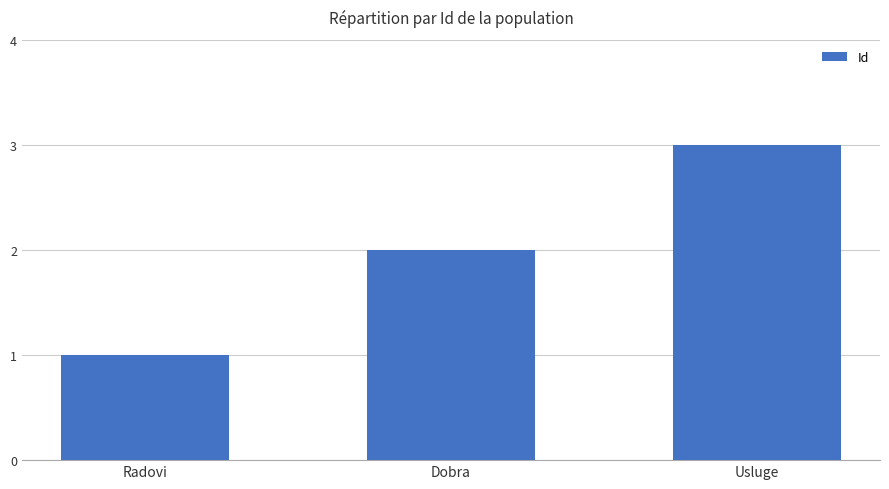

What is the value of the 1st bar from the left?

1